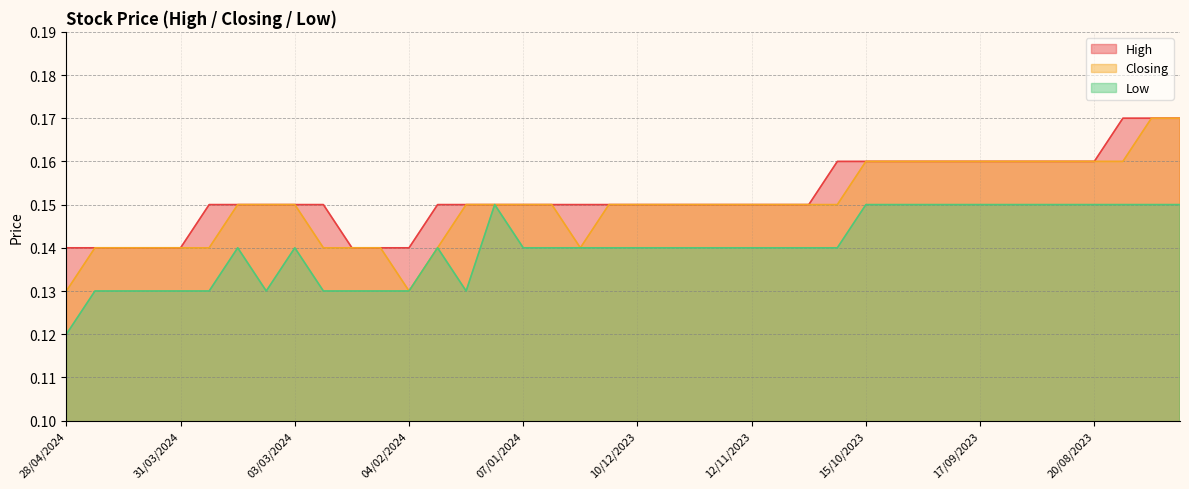

Which has a higher value, 10/09/2023 or 06/08/2023?

06/08/2023